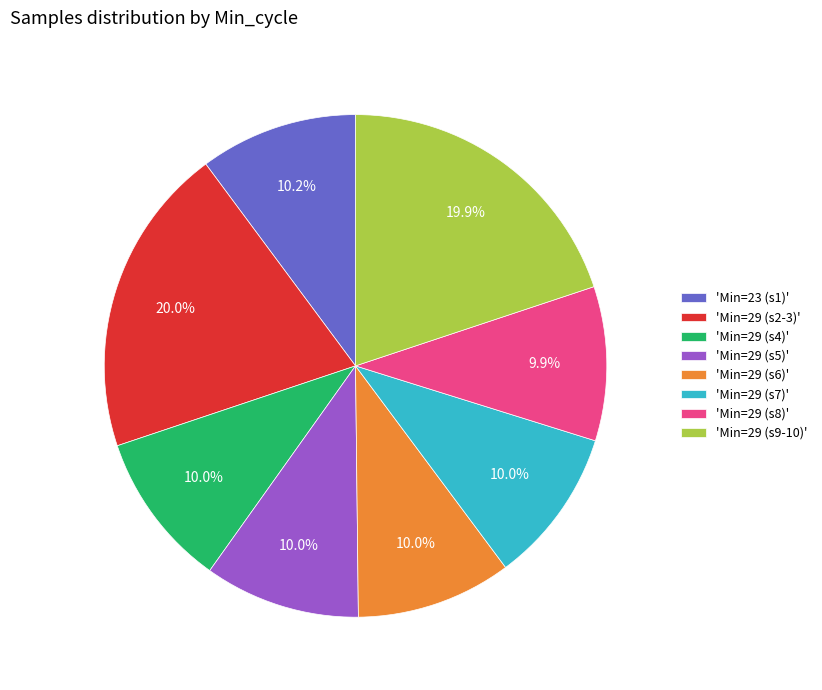

Do 'Min=29 (s4)' and 'Min=29 (s9-10)' together represent more than half of the pie?

No